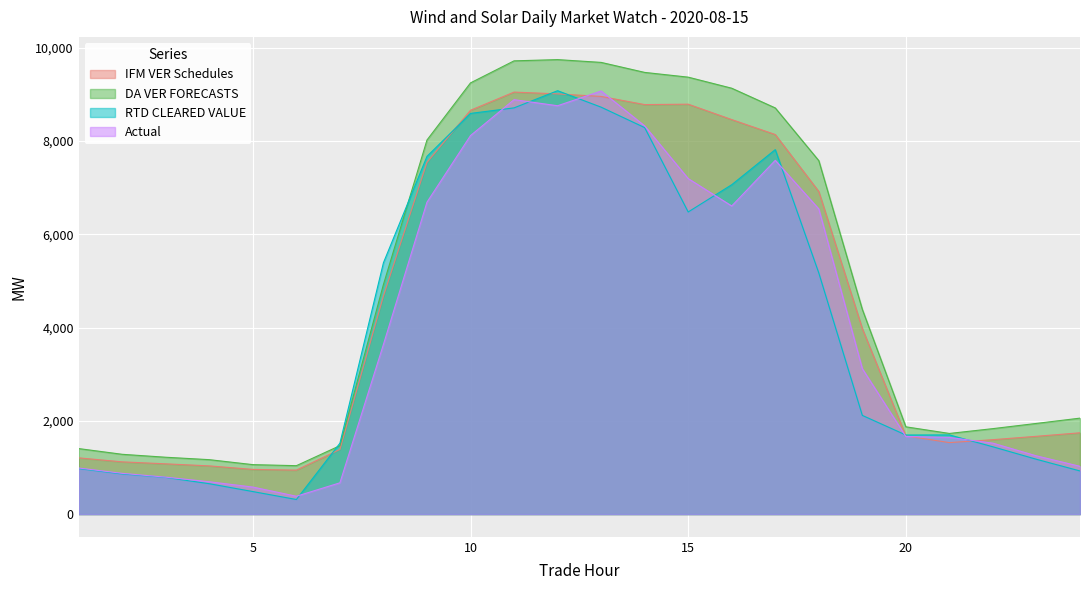

What is the minimum value for Actual?

382.4